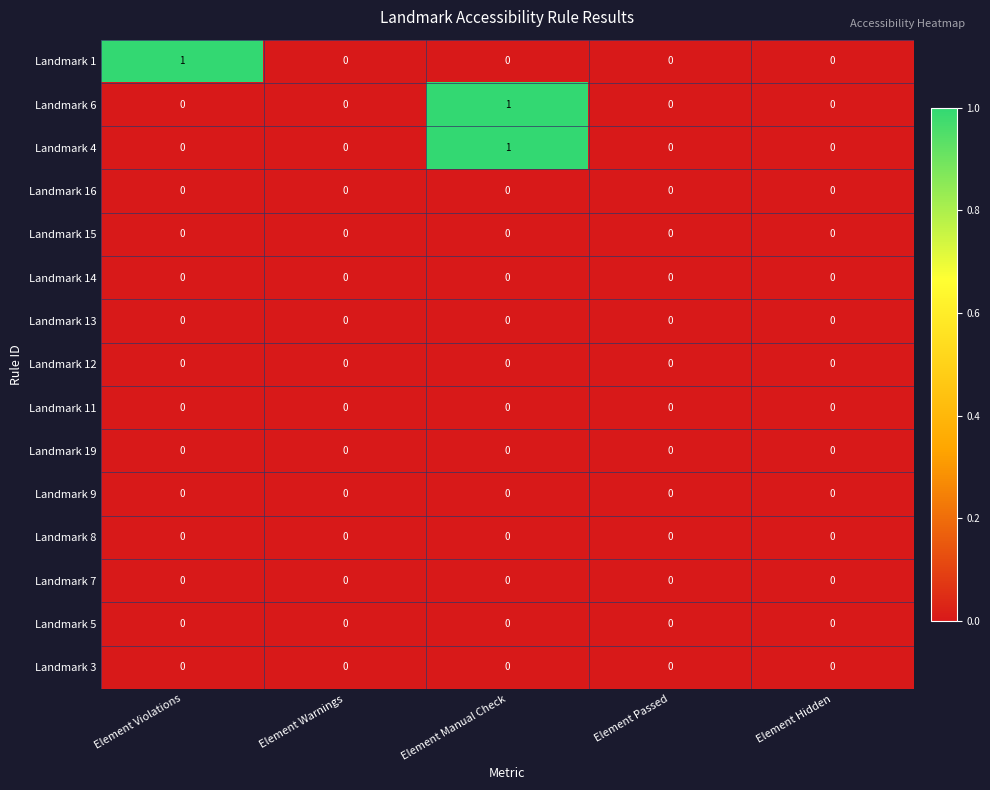

The Landmark 4 series shows 0 at Element Violations. True or false?

True